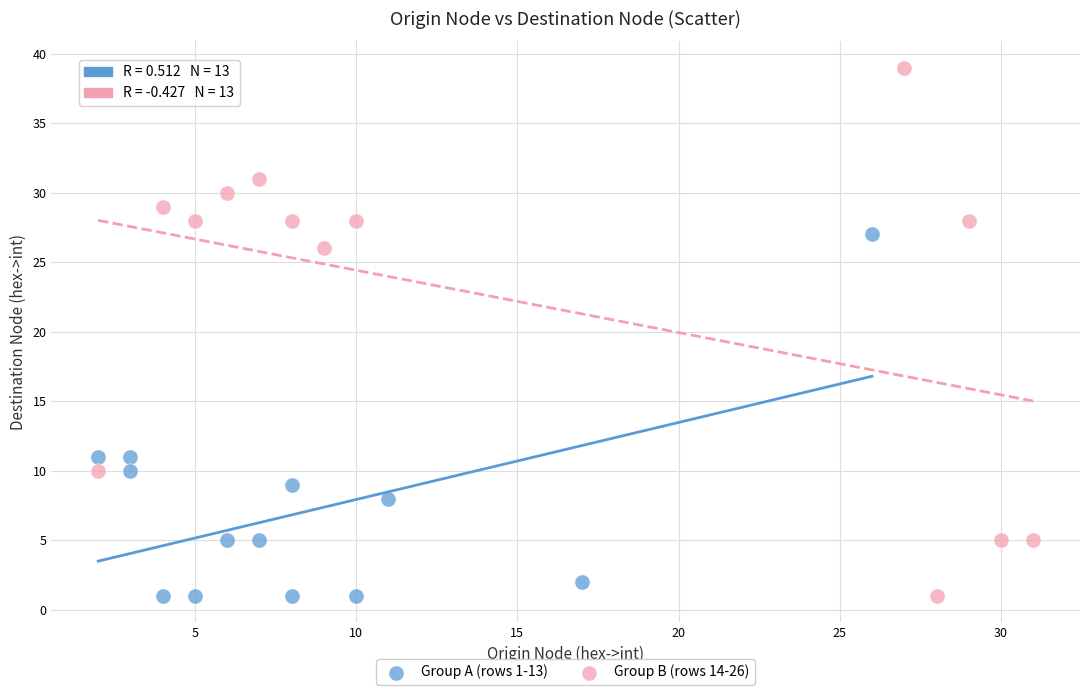

Which series reaches the maximum Y coordinate?

Group B (rows 14-26)